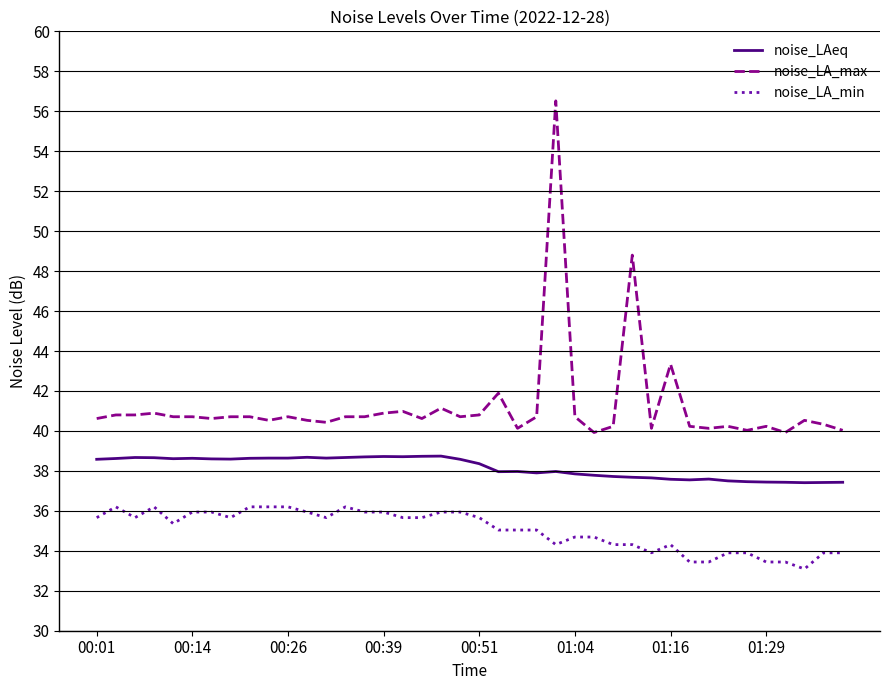

Which series has the largest range (max minus min)?

noise_LA_max